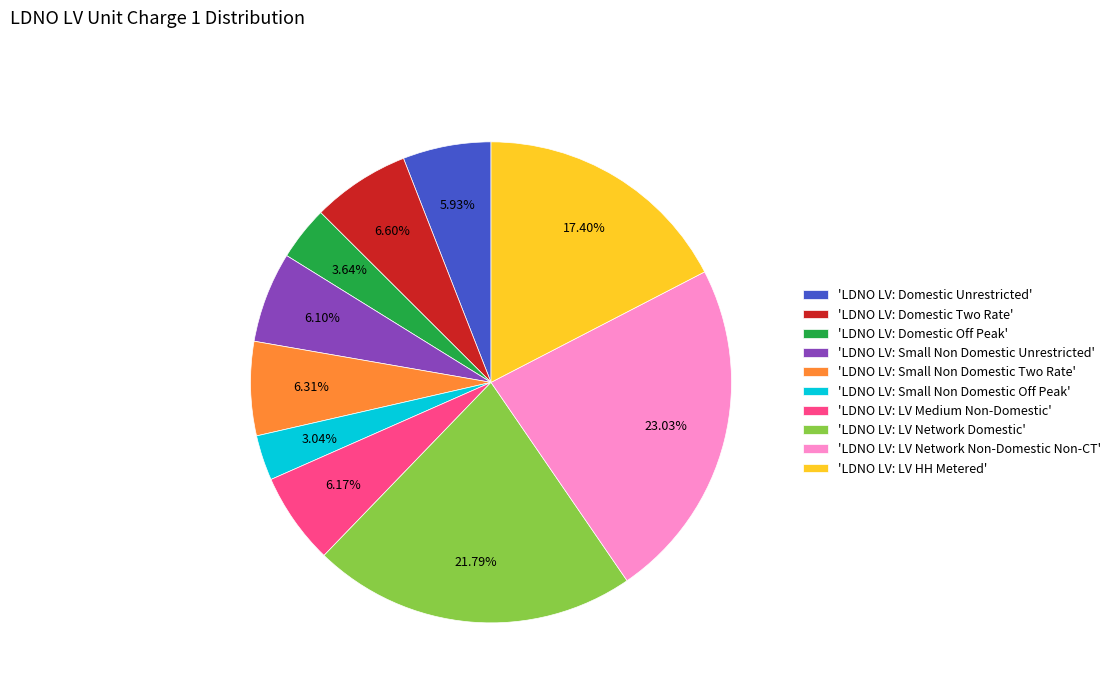

Which slice is the largest?

'LDNO LV: LV Network Non-Domestic Non-CT'